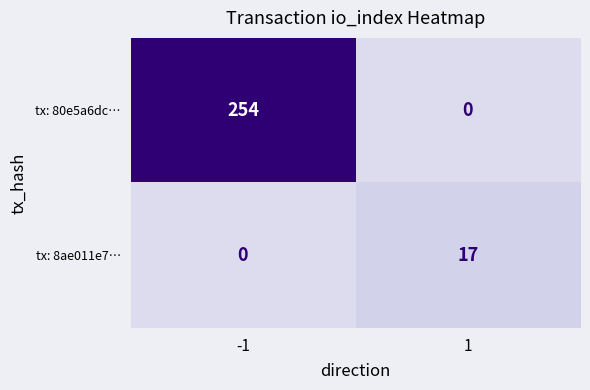

Is it true that tx: 8ae011e7… equals 17 at 1?

True